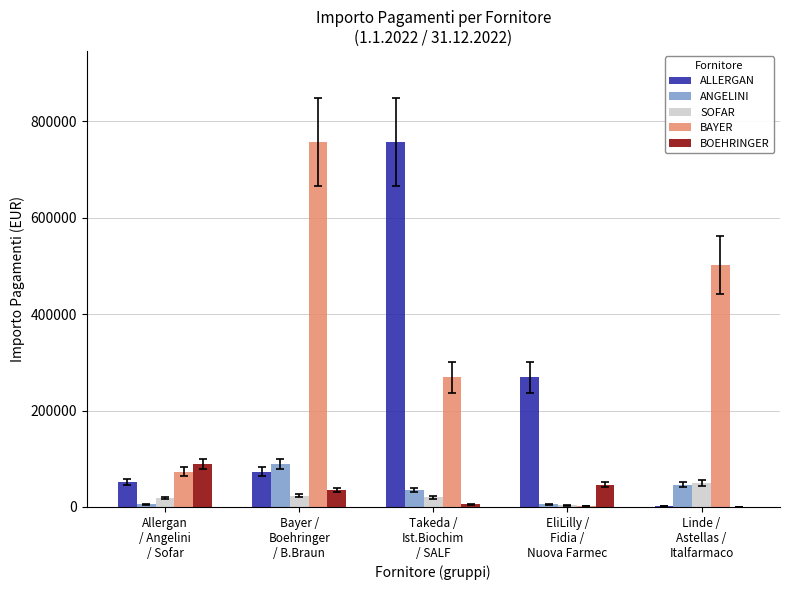

How many data points in ANGELINI are above 35121?

3